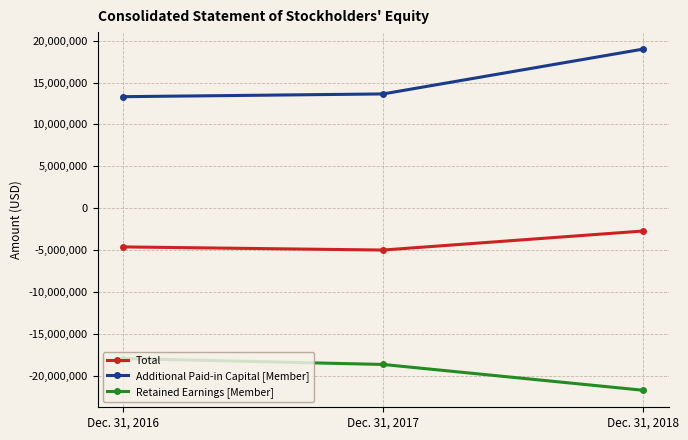

Between Dec. 31, 2016 and Dec. 31, 2018, which series saw the biggest shift?

Additional Paid-in Capital [Member]